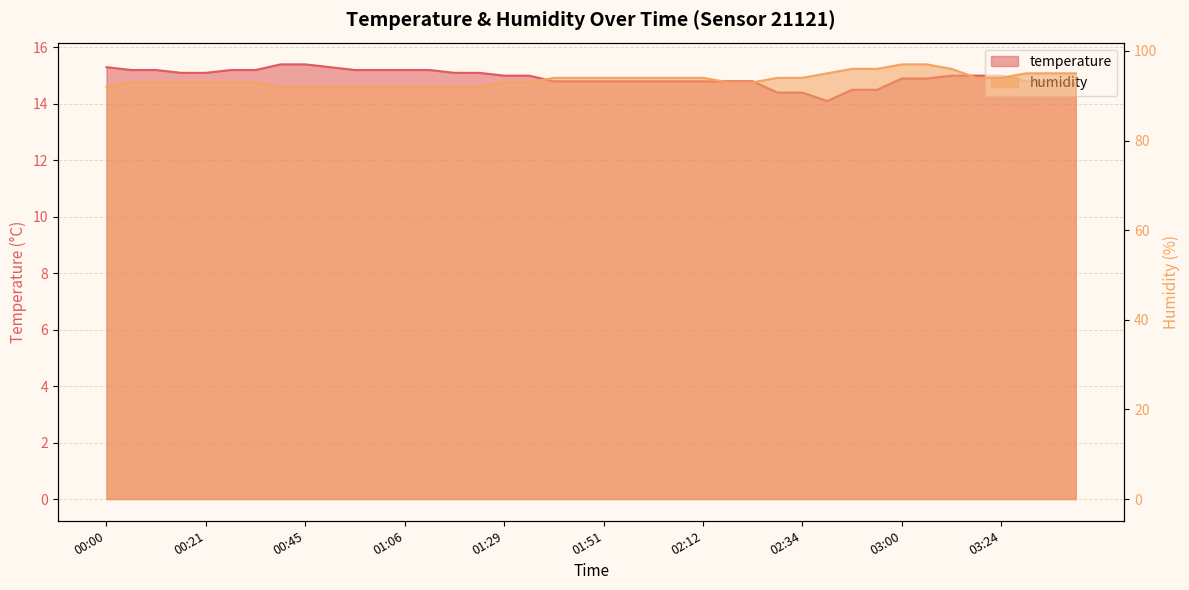

True or false: humidity and temperature cross at least once.

False